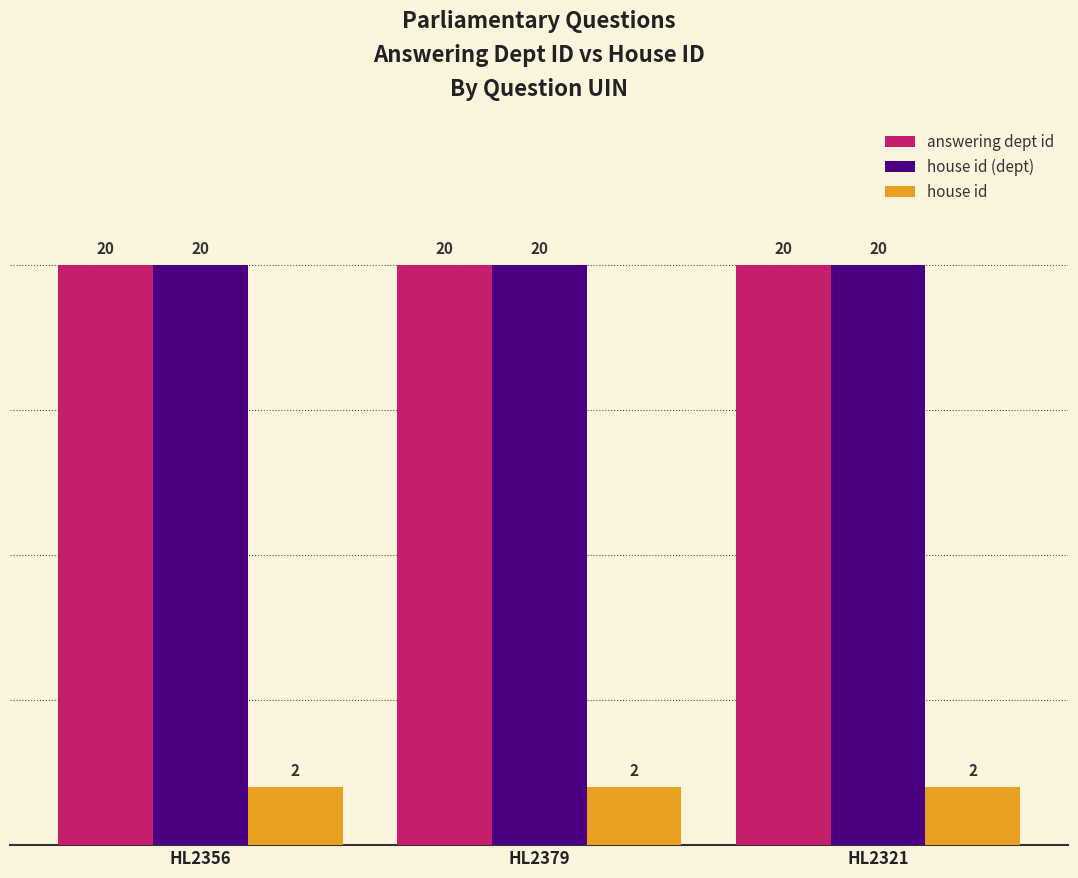

Does the chart contain stacked bars?

No